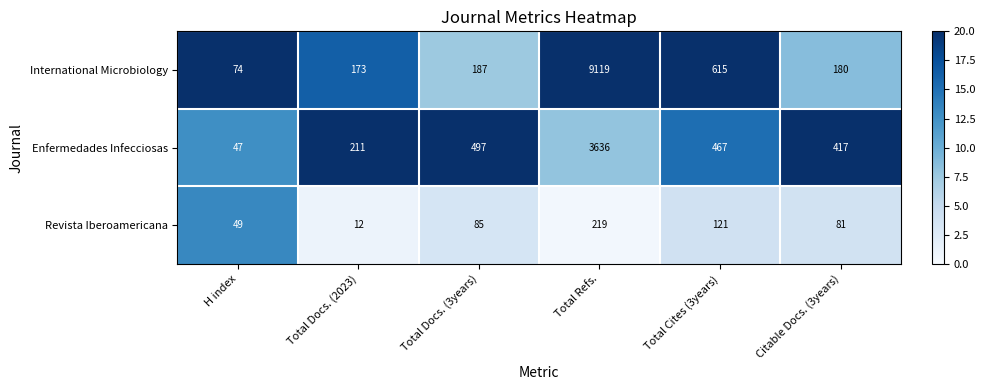

How many distinct data groups are displayed?

3